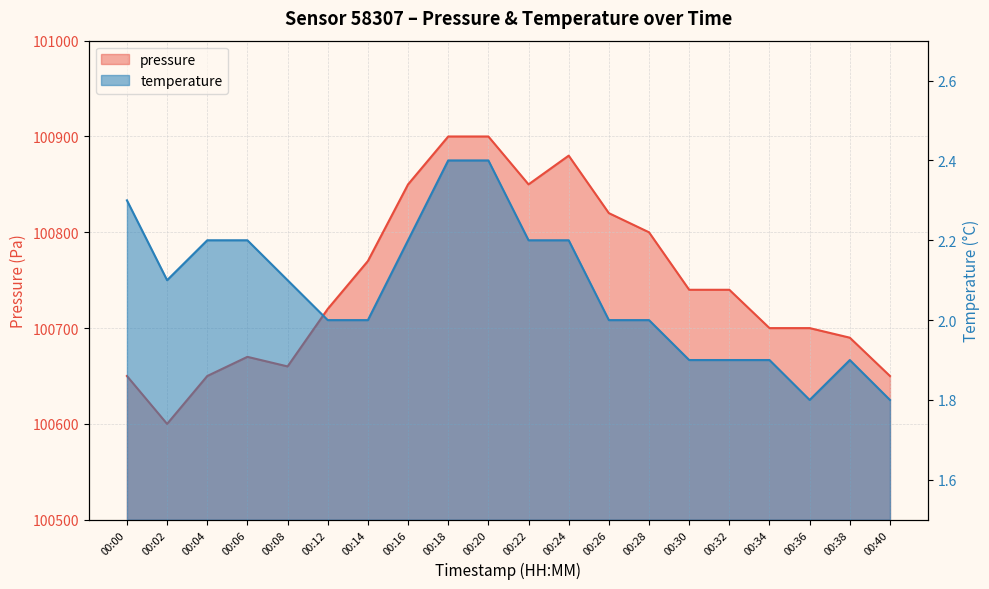

List the series in order of their overall mean, highest first.

pressure, temperature